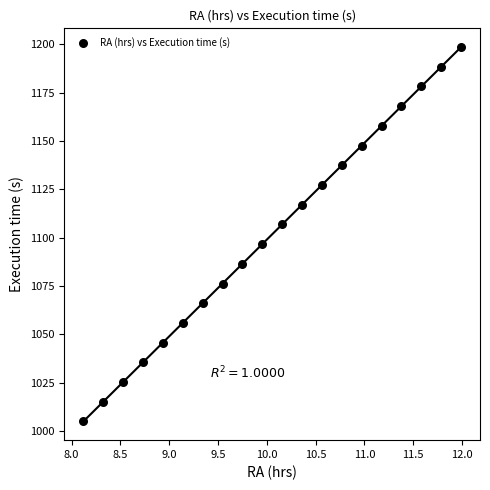

What is the range of Y values (max minus min)?

193.5